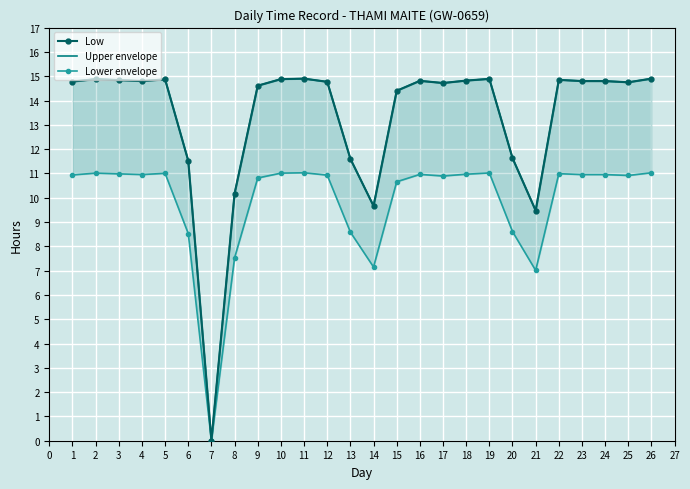

True or false: Lower envelope and Upper envelope intersect in this chart.

False